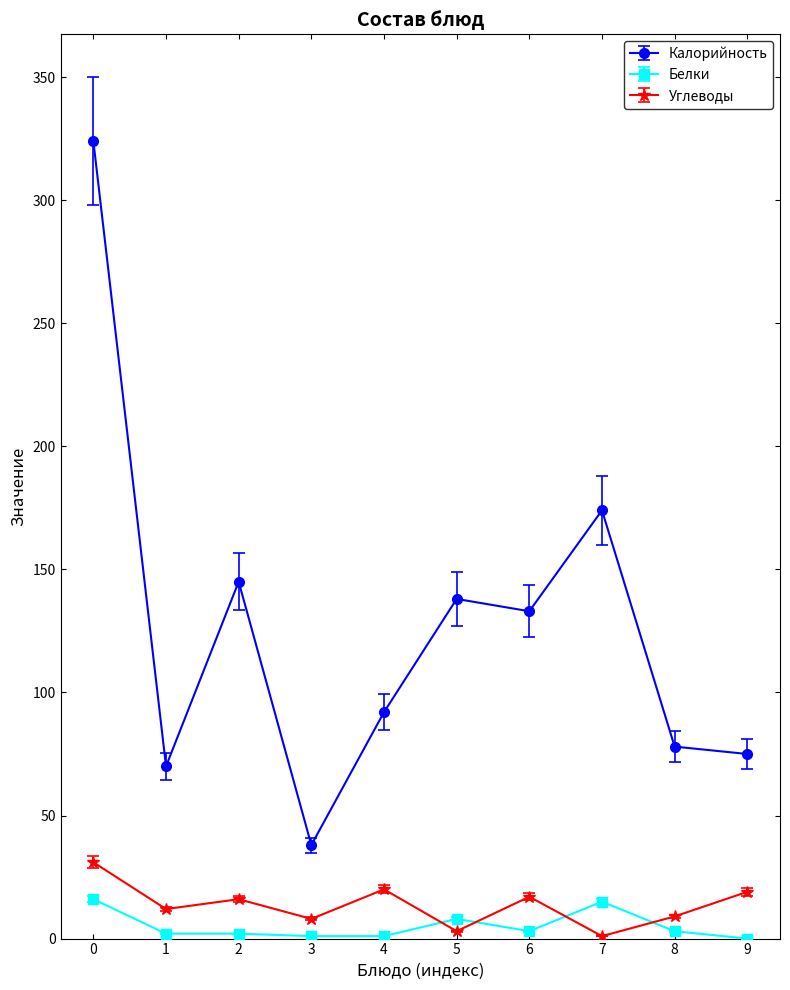

What is the sum of all Углеводы values?

136